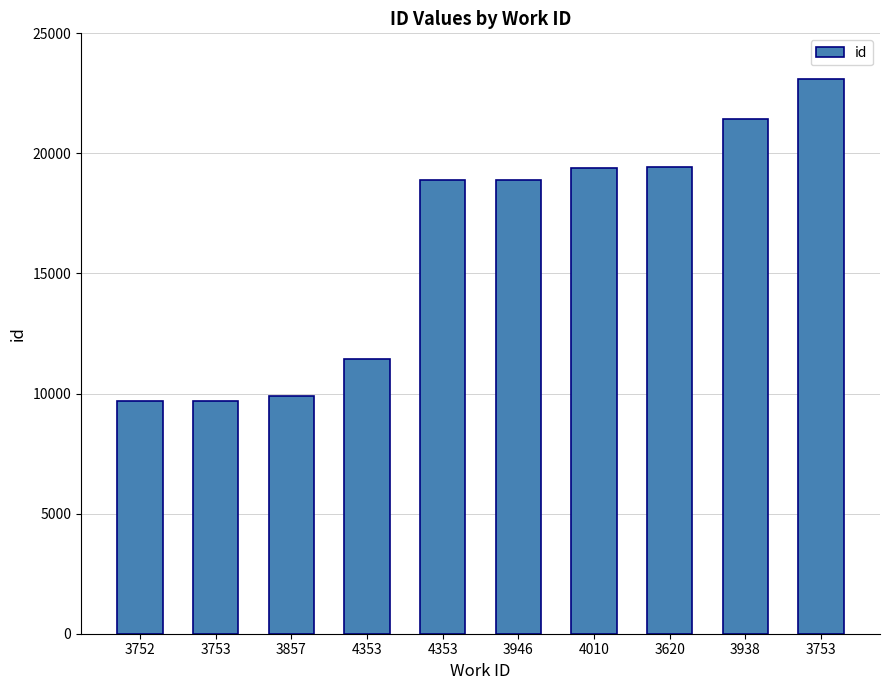

Reading right to left, list all the values displayed in this chart.

3753=23091	3938=21427	3620=19445	4010=19393	3946=18910	4353=18904	4353=11435	3857=9907	3753=9684	3752=9682